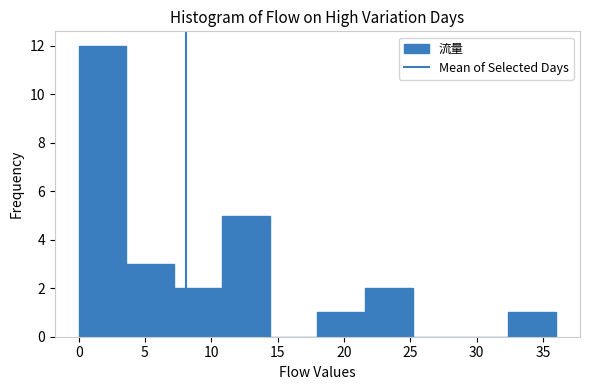

Reading left to right, list every bar in this chart as the range it spans on the x-axis followed by its height. Neither the bar edges nor the heights are printed on the chart, so give them approximately, as read against the axes.

0.0 to 3.6: 12
3.6 to 7.2: 3
7.2 to 10.8: 2
10.8 to 14.4: 5
14.4 to 18.0: 0
18.0 to 21.6: 1
21.6 to 25.2: 2
25.2 to 28.8: 0
28.8 to 32.4: 0
32.4 to 36.0: 1